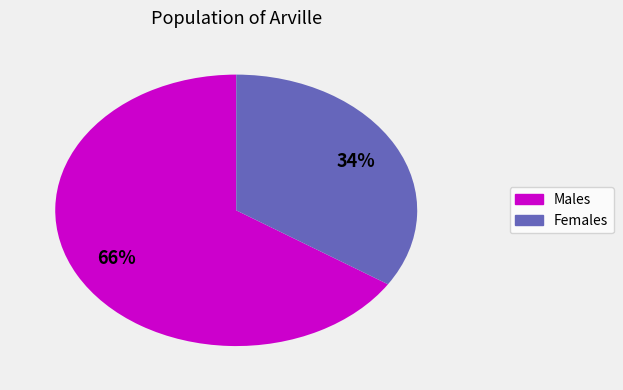

Is there a majority slice in this chart?

Yes